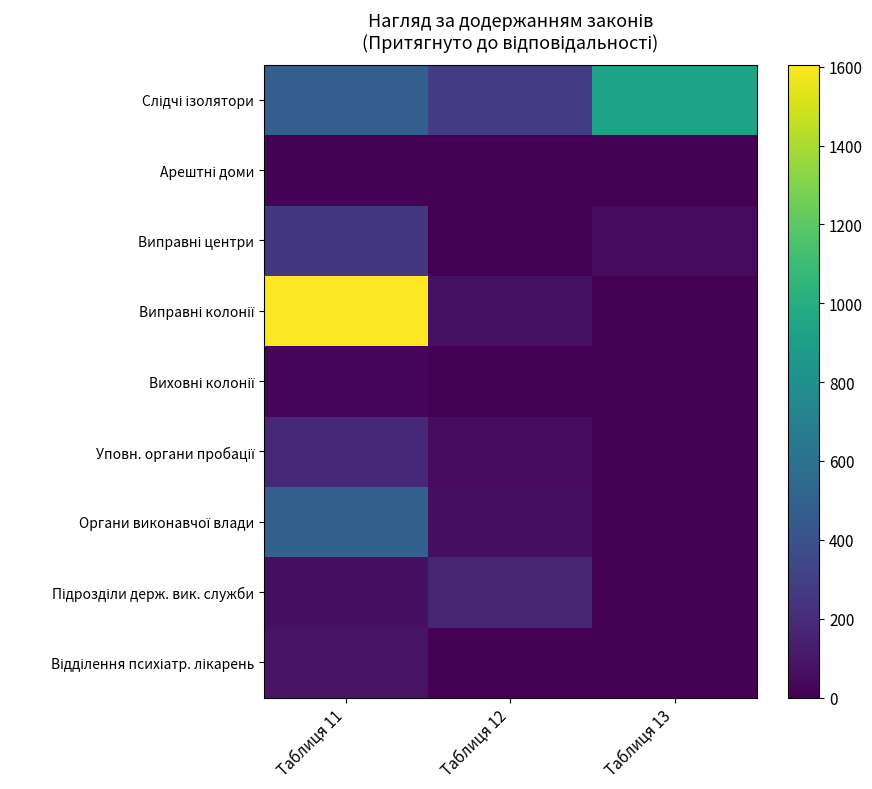

How many data points does each series have?

3